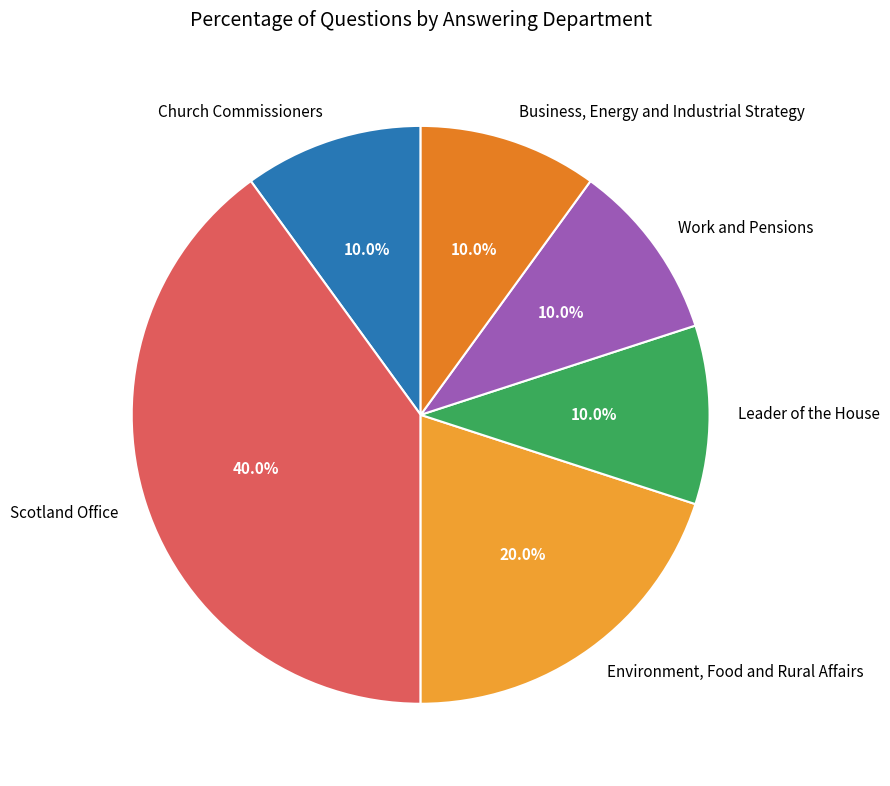

Between Leader of the House and Environment, Food and Rural Affairs, which is larger?

Environment, Food and Rural Affairs